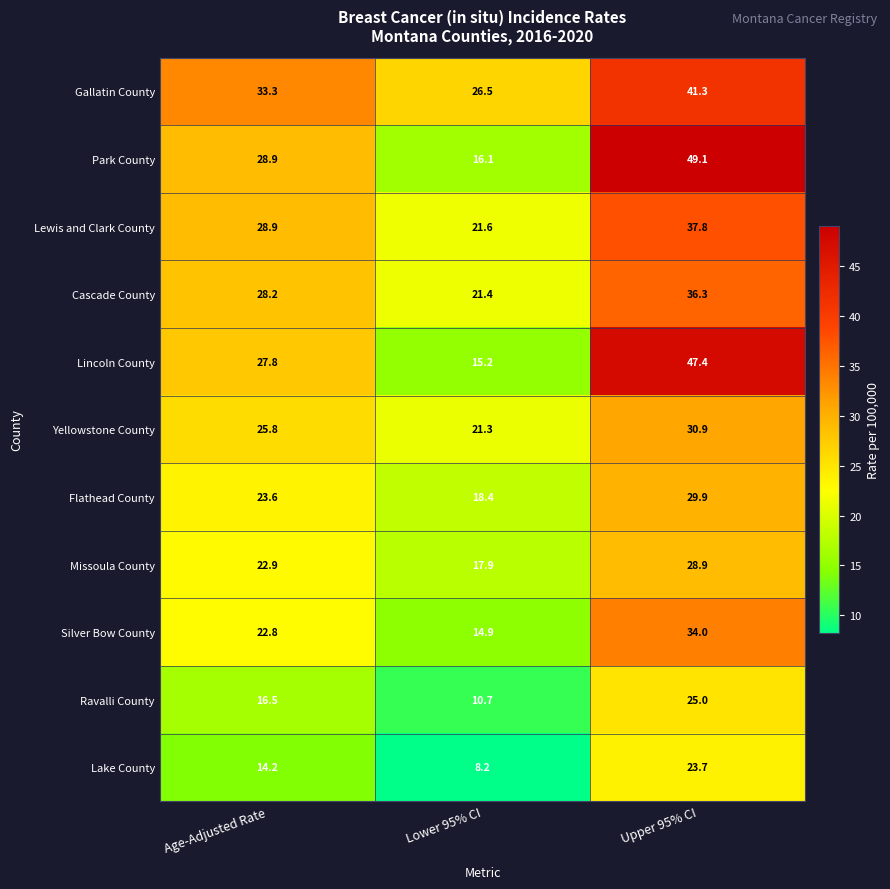

Is it true that Missoula County equals 46.7 at Upper 95% CI?

False